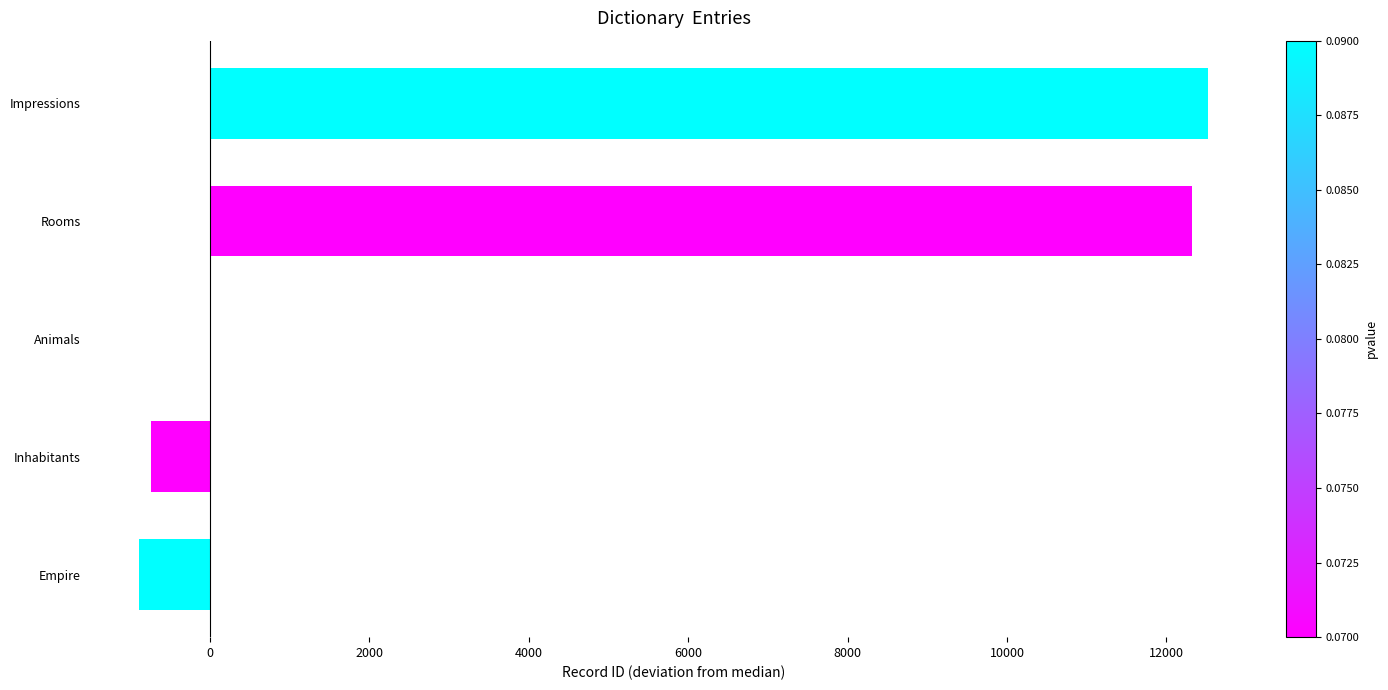

What is the greatest value displayed?

12524